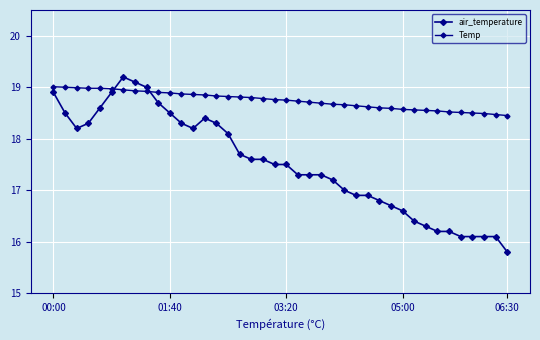

How many lines are shown in the chart?

2